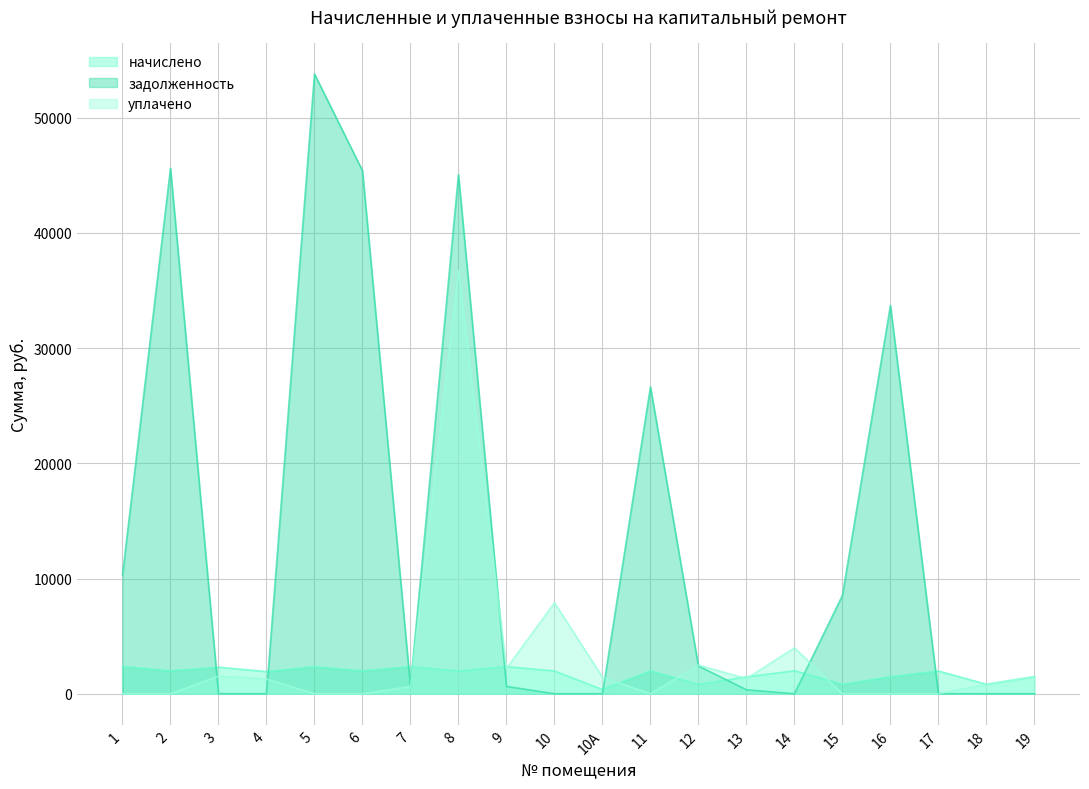

Reading left to right, list all the values displayed in this chart.

начислено: 2361.6	1994.4	2304.0	1920.0	2352.0	1984.8	2342.4	1970.4	2352.0	1975.2	360.0	1987.2	806.4	1464.0	1992.0	820.8	1473.6	1972.8	820.8	1485.6
задолженность: 10324.2	45609.8	0.0	0.2	53790.2	45392.4	634.4	45063.1	634.6	0.6	0.0	26637.8	2402.4	344.2	0.0	8536.5	33701.3	0.7	0.0	0.1
уплачено: 0.0	0.0	1536.0	1280.0	0.0	0.0	634.4	36735.1	2203.0	7901.4	1439.3	0.0	2482.2	1320.0	3984.0	0.0	0.0	0.0	820.5	1485.5